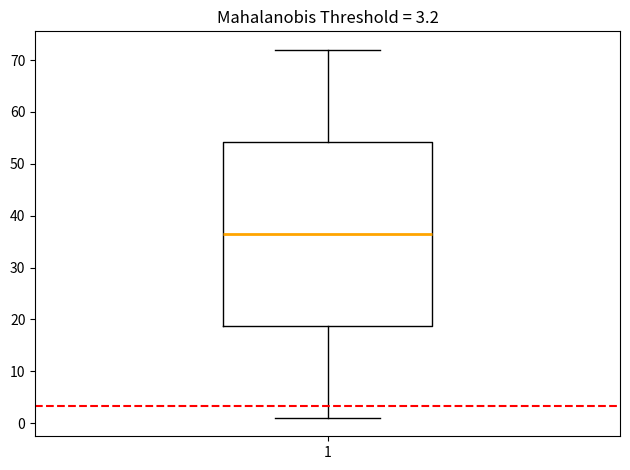

Where does the upper whisker of the box at x = 1 end on the y-axis? The values are not printed on the chart, so give them approximately, as read against the axis.

72